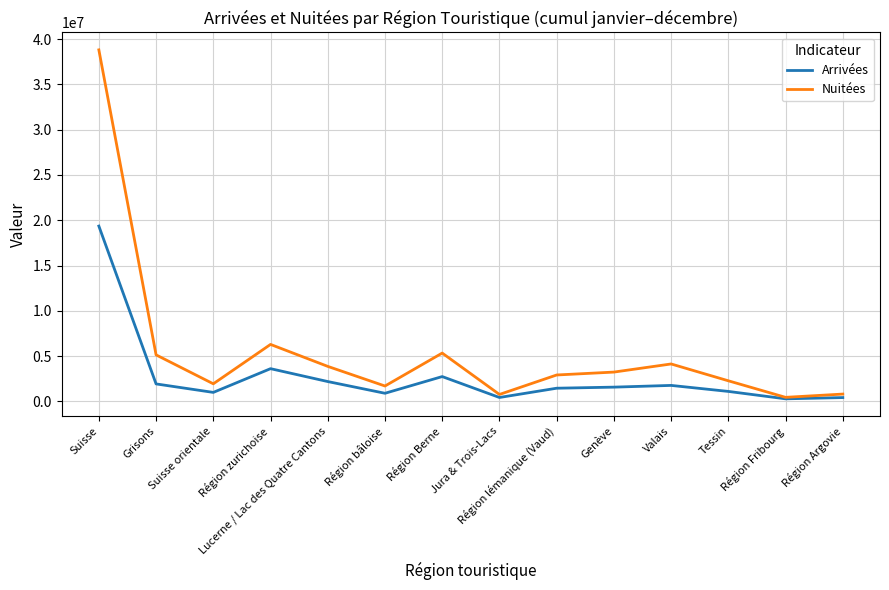

Rank the series by their maximum value, from lowest to highest.

Arrivées, Nuitées